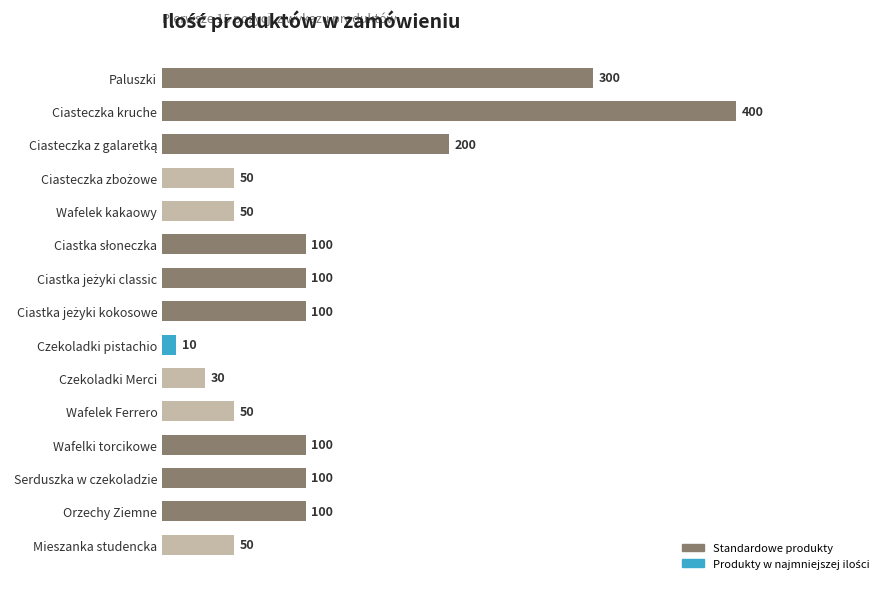

Reading top to bottom, what are all the values shown in this chart?

300	400	200	50	50	100	100	100	10	30	50	100	100	100	50